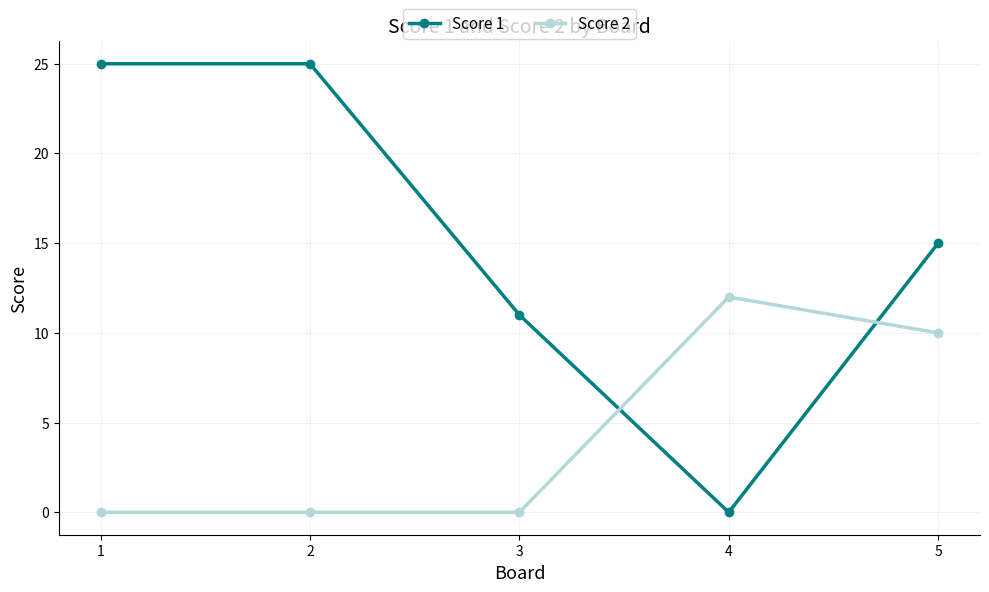

True or false: Score 2 and Score 1 cross at least once.

True